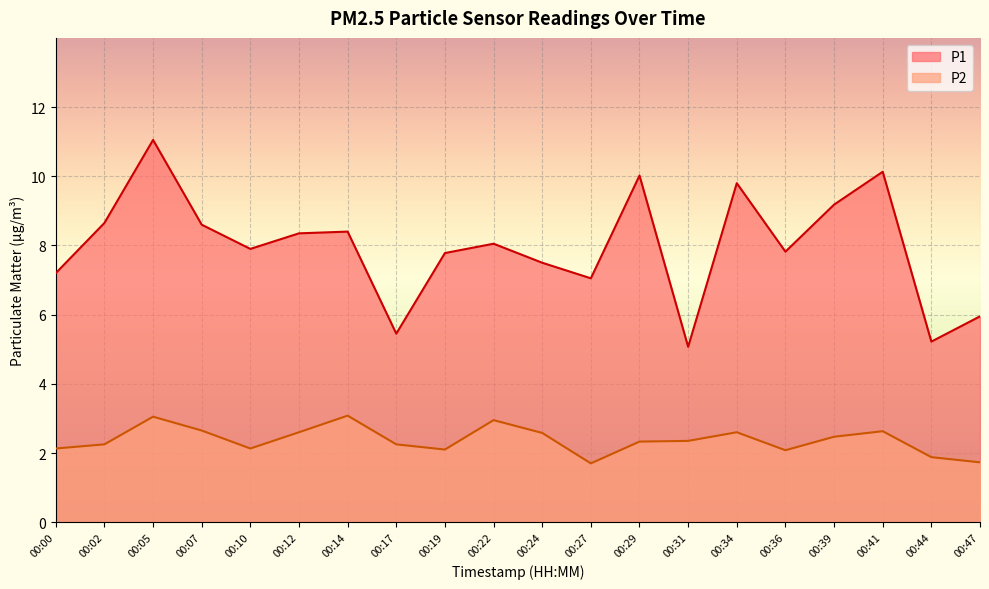

What is the highest value of the P1 series?

11.1